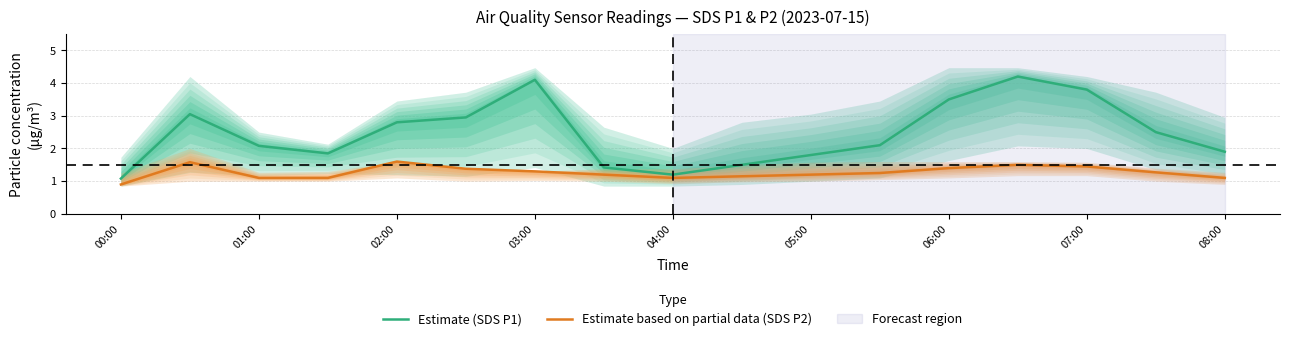

True or false: Estimate (SDS P1) has more than 0 interior local peaks.

True